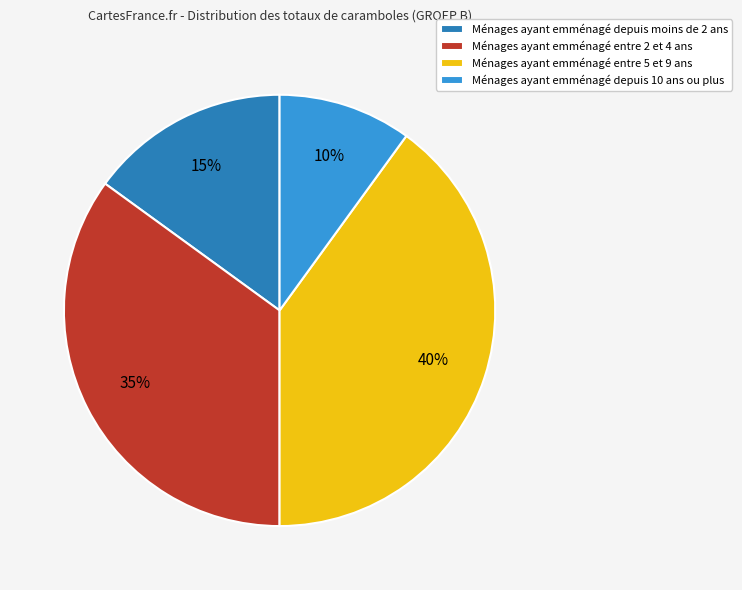

To the nearest percent, what is the average slice percentage?

25%